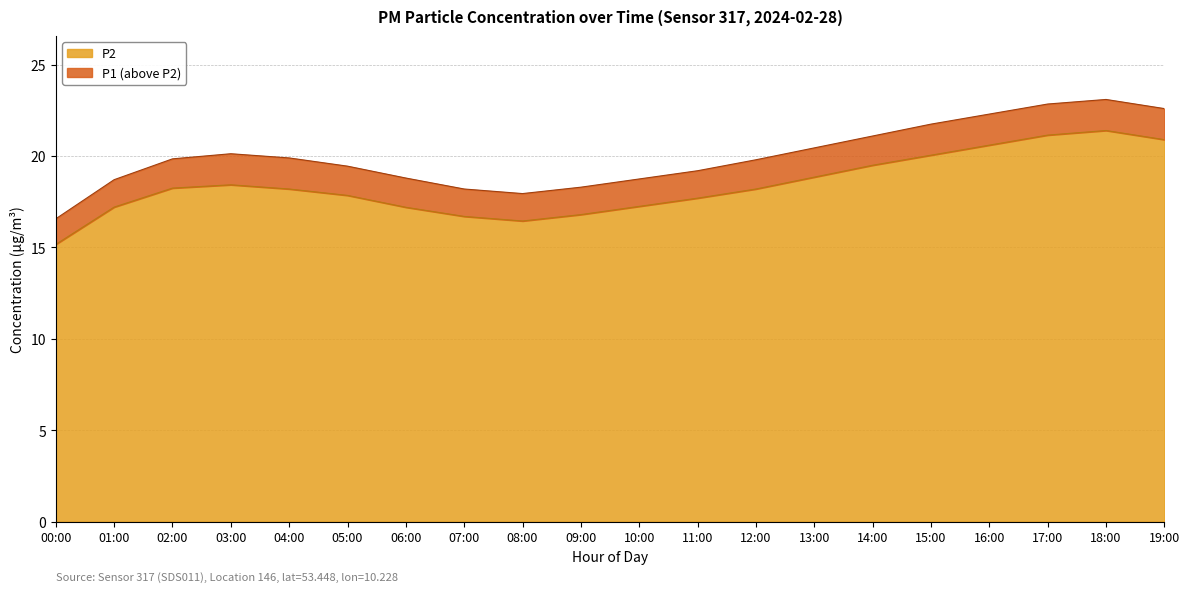

At which category does the chart reach its peak across all series?

18:00